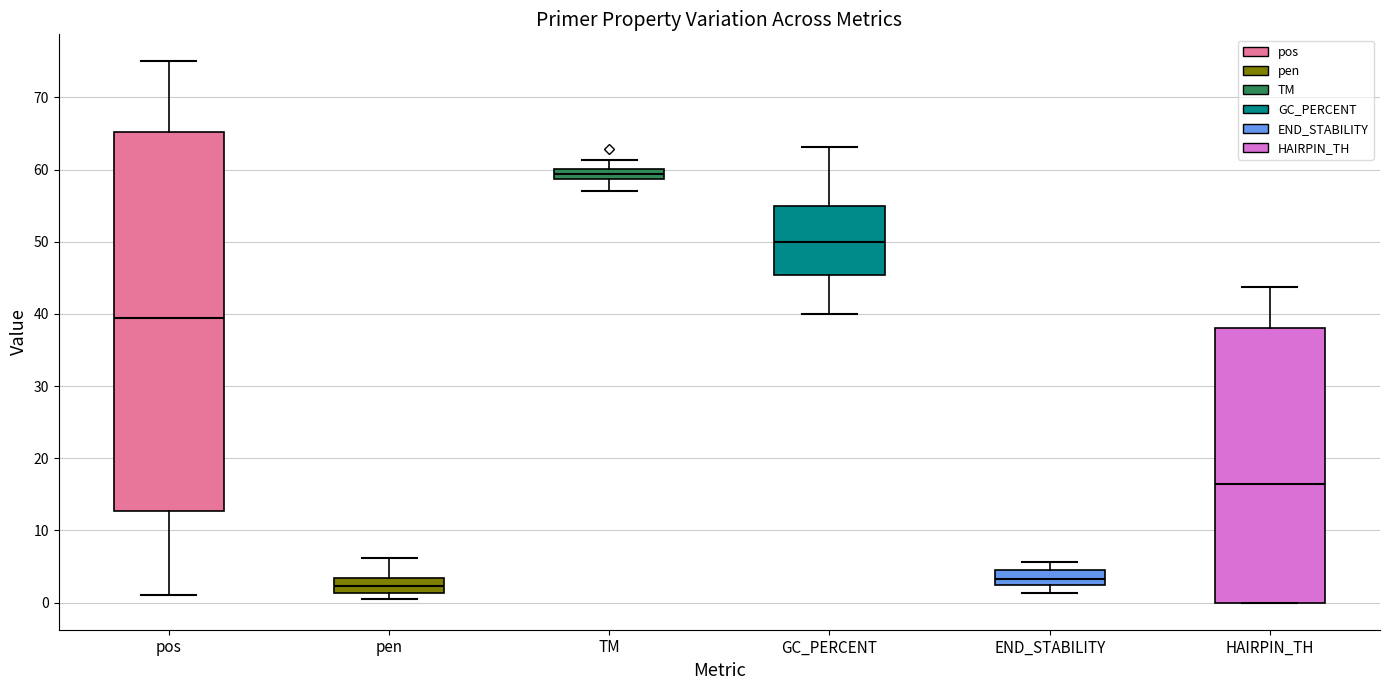

Where does the median line of the box for GC_PERCENT sit on the y-axis? The values are not printed on the chart, so give them approximately, as read against the axis.

50